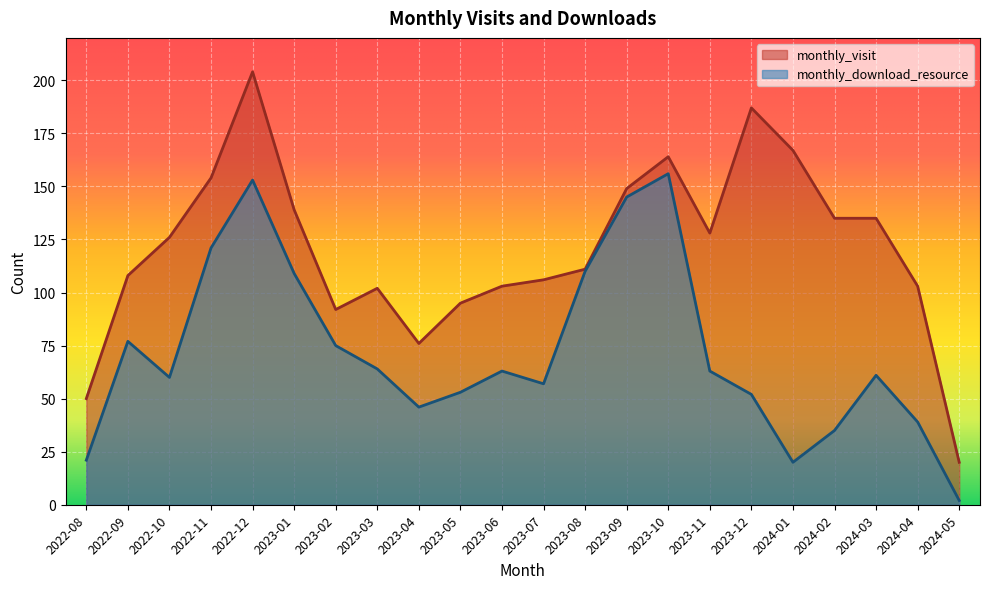

In monthly_visit, how many points are lower than both neighbors (excluding endpoints)?

3